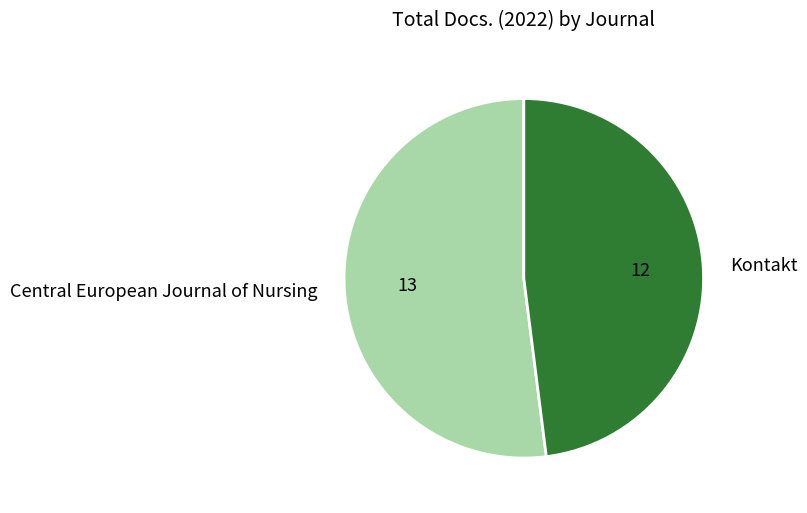

How many slices are in this pie chart?

2